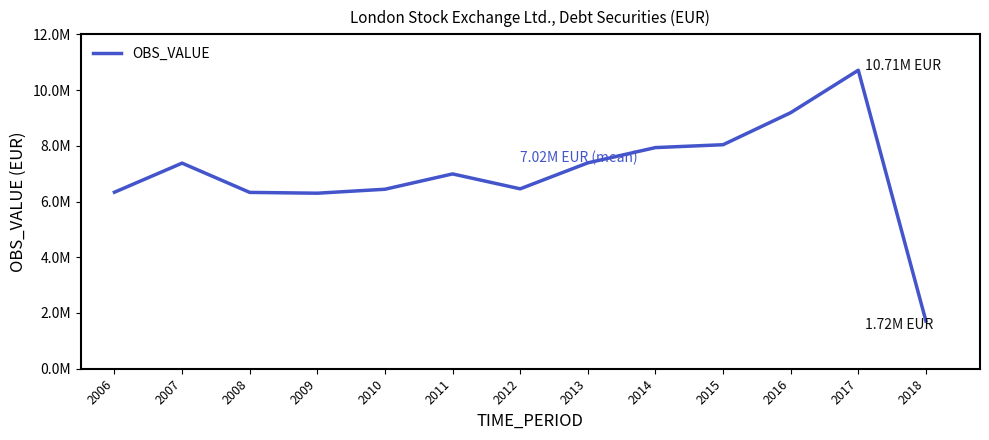

At which label does the data first exceed 6990521?

2007